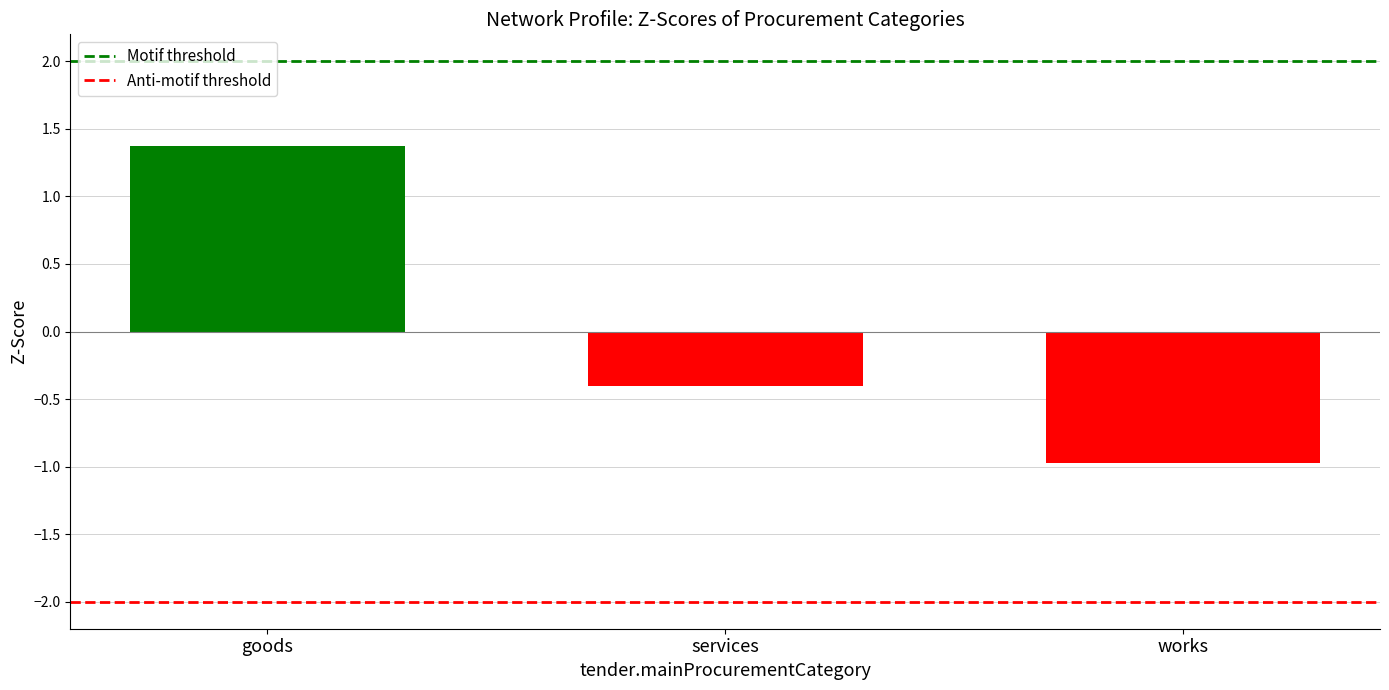

Count the number of categories in the chart.

1